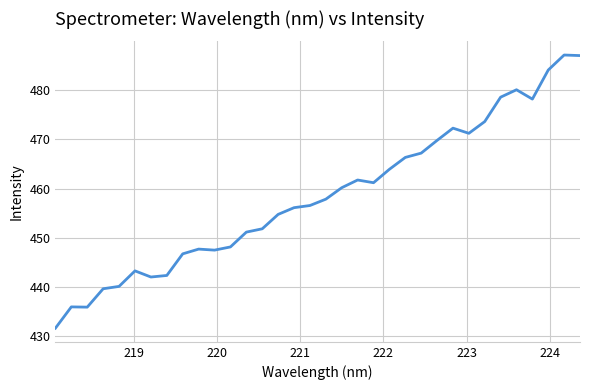

What is the difference between the maximum and minimum values?

55.6